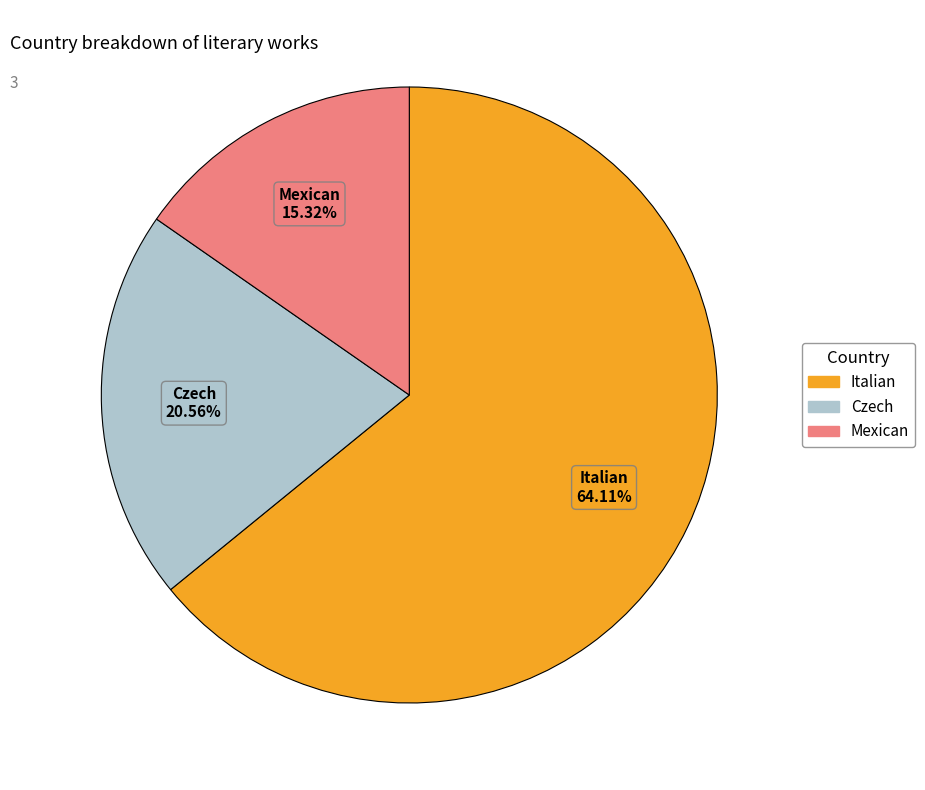

To the nearest percent, what portion does Italian represent?

64%